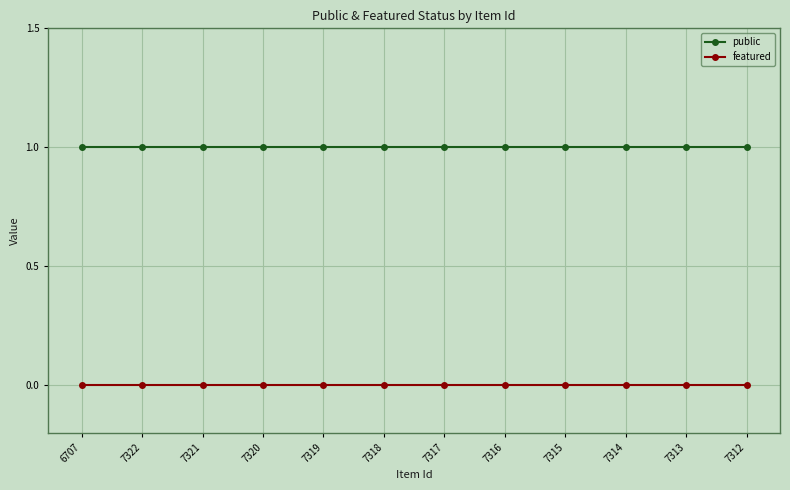

True or false: public and featured cross at least once.

False